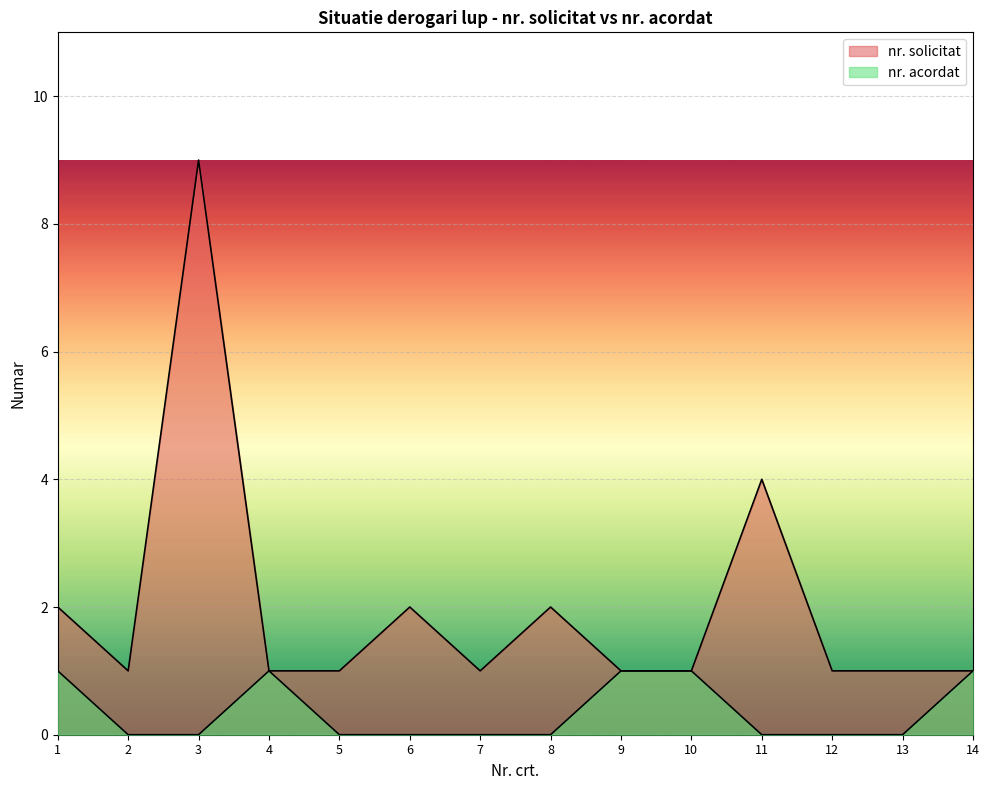

At how many categories does at least one series exceed 7?

1